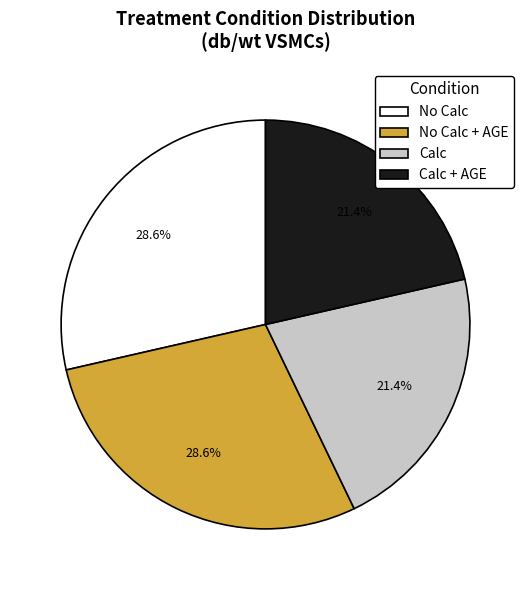

Combined, do Calc and Calc + AGE account for over 50%?

No